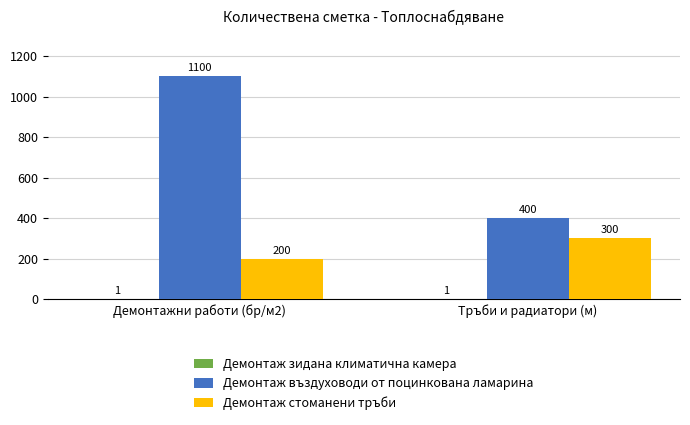

At which category is the sum across all series the highest?

Демонтажни работи (бр/м2)